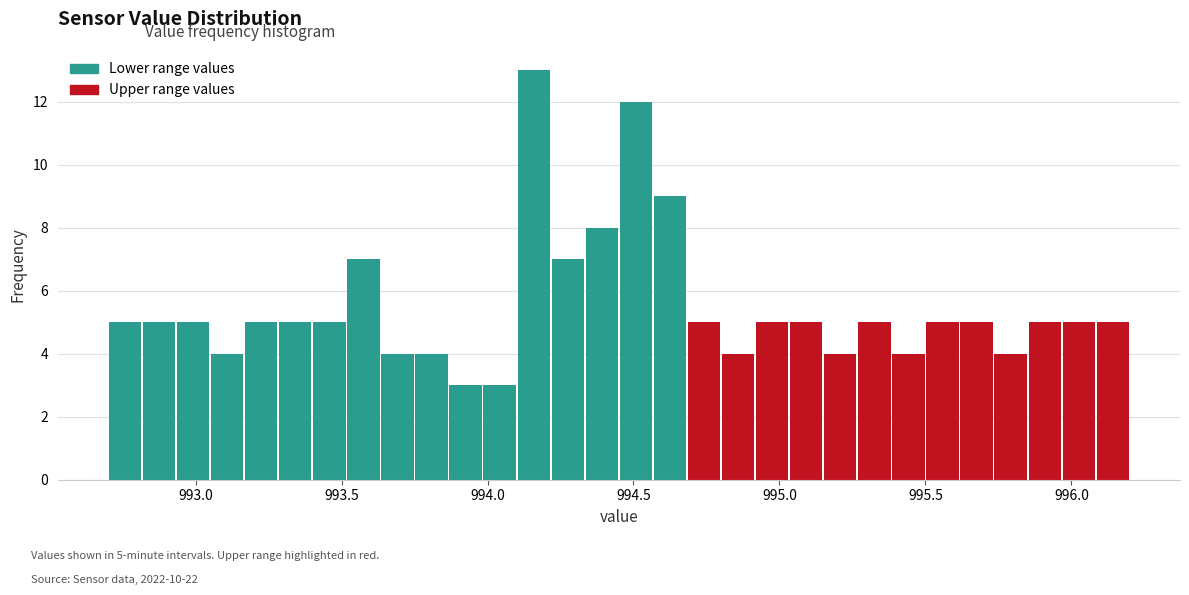

Read against the x-axis, roughly where is the centre of the tallest bar?

994.15